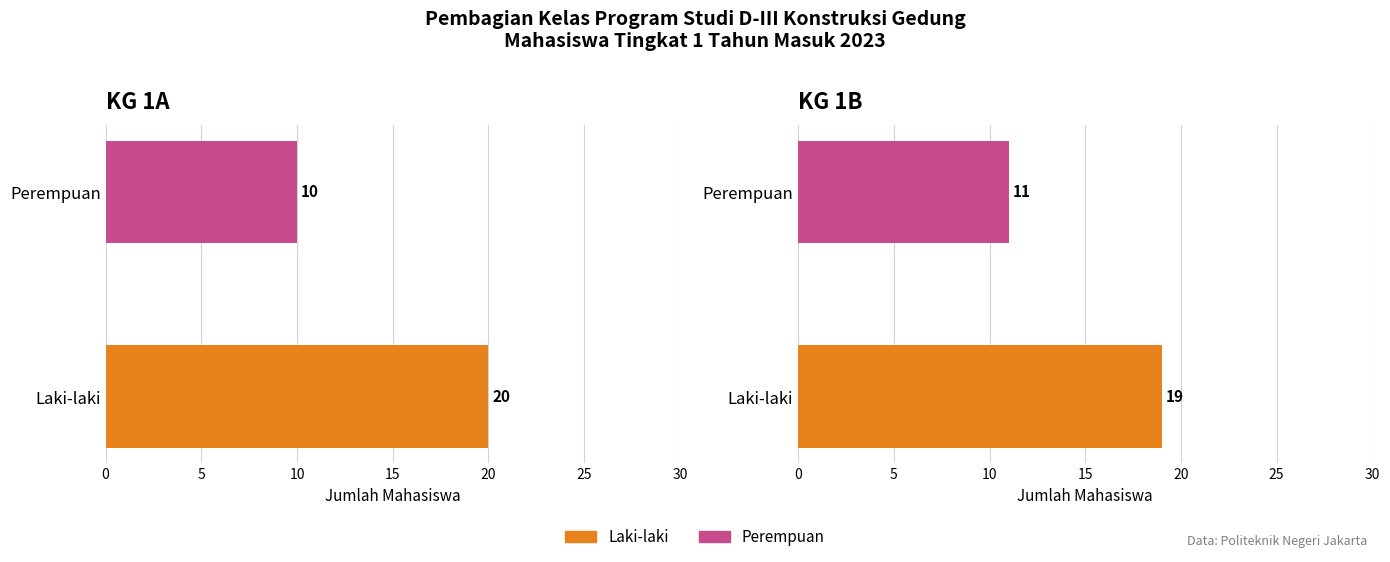

How many groups of bars are there?

2